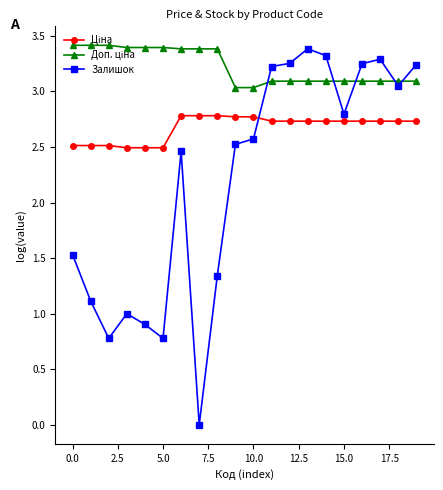

At how many categories does at least one series exceed 2?

20